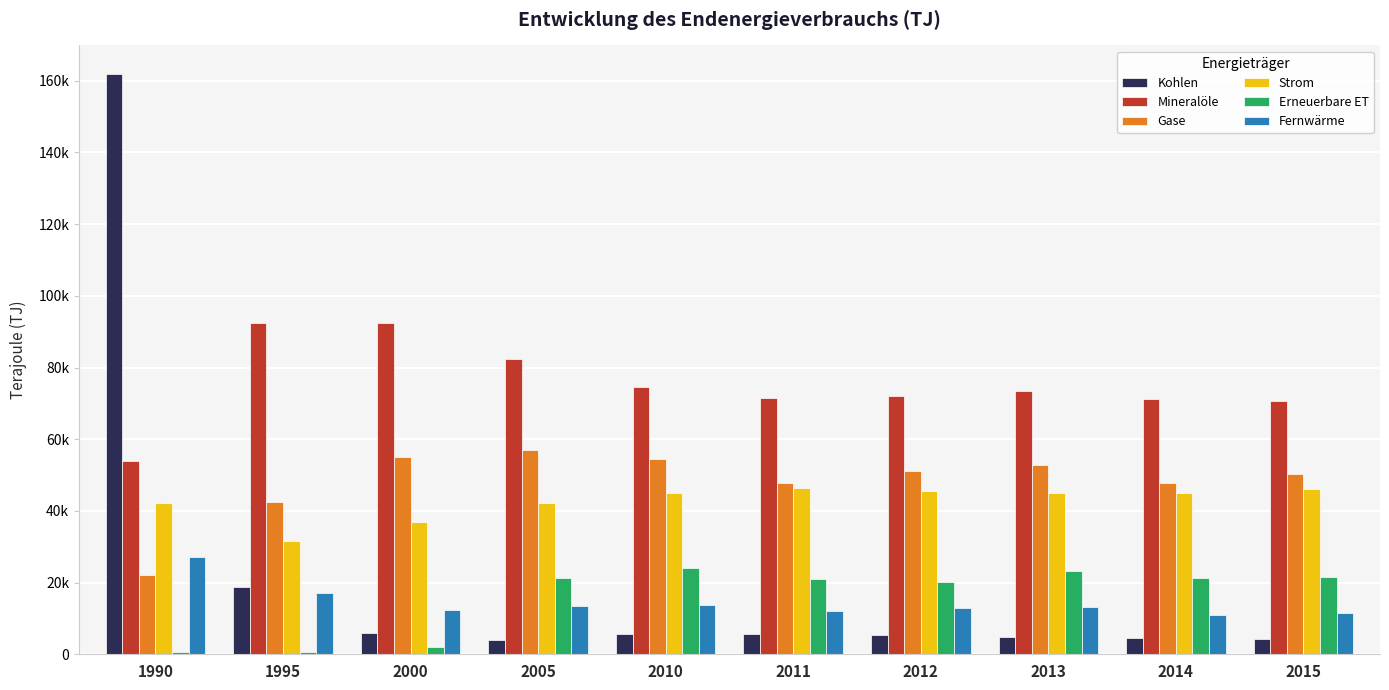

At which category does the chart reach its peak across all series?

1990